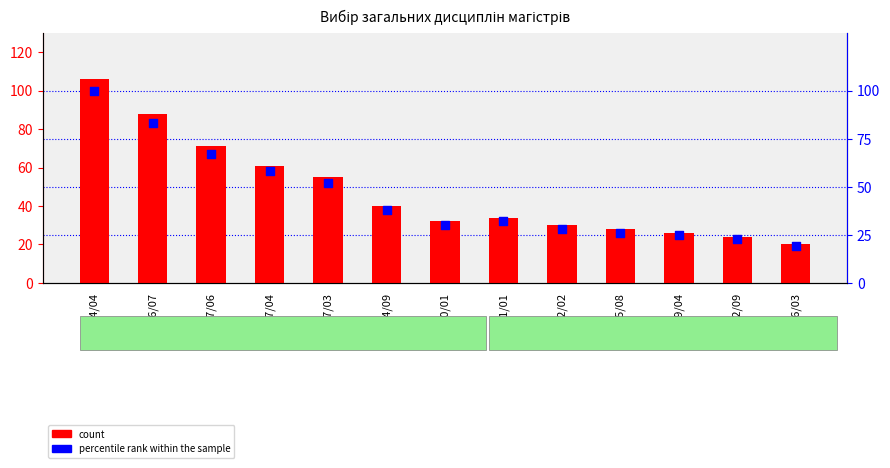

What are all the series names shown in the legend?

count, percentile rank within the sample